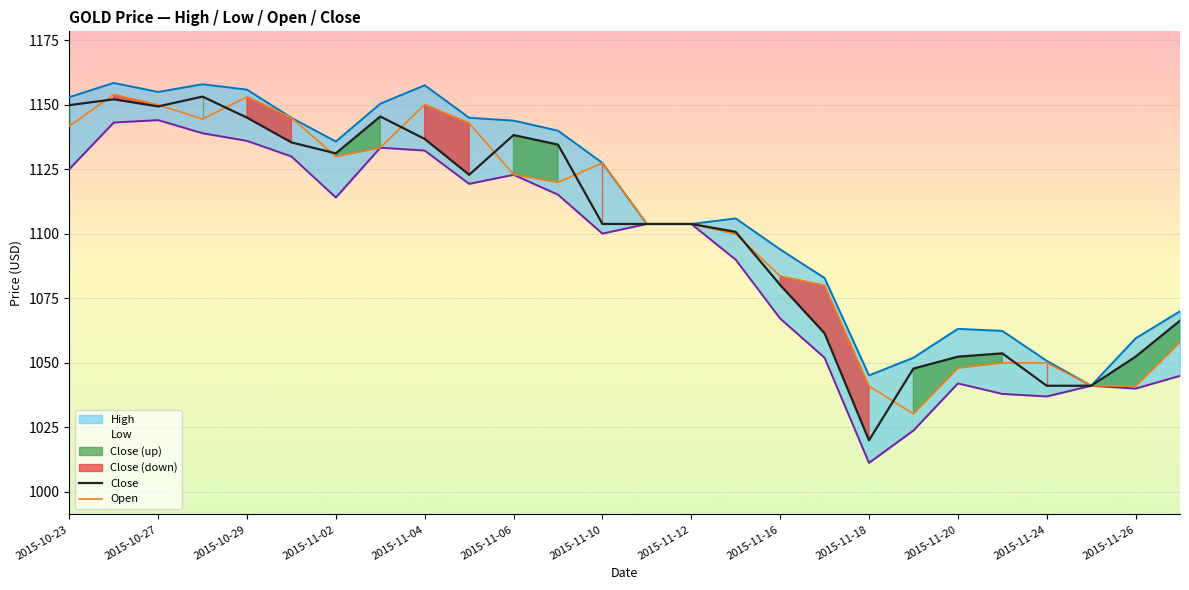

Where is Close nearest to the value 1086?

2015-11-16